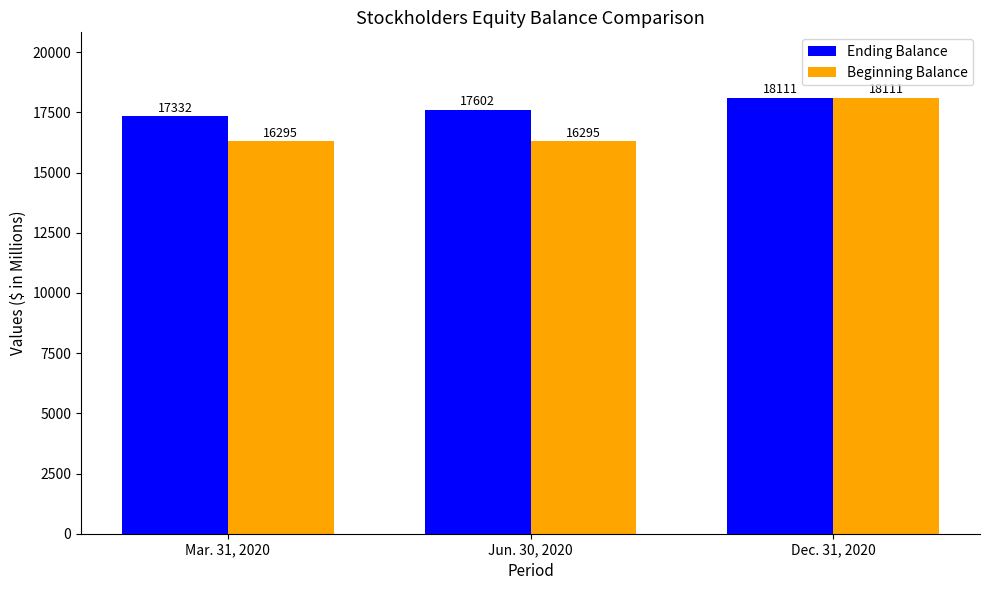

Which series has the largest total across all categories?

Ending Balance